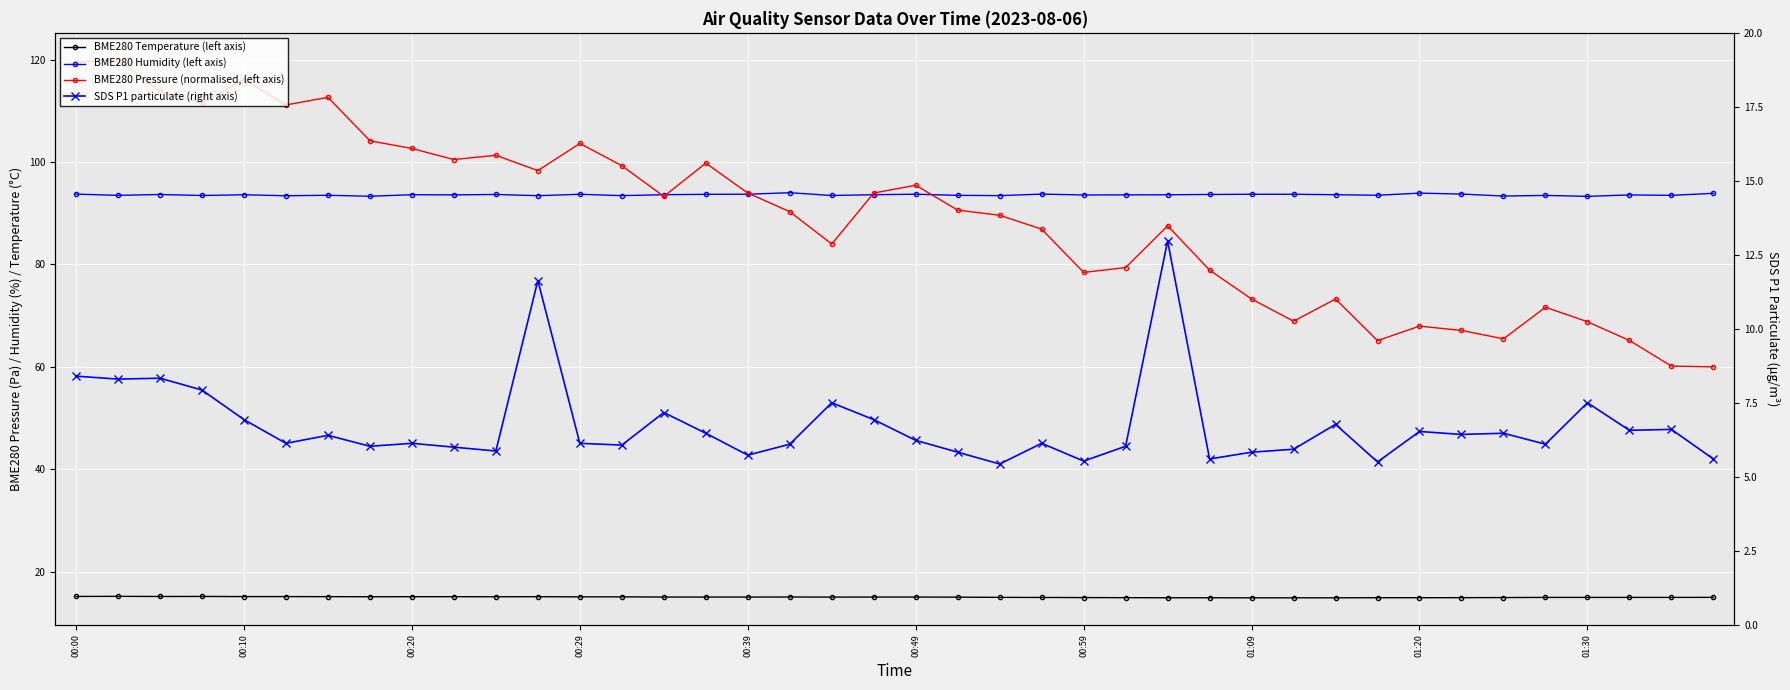

What is the difference between the BME280 Temperature (left axis) values at 27 and 01:09?

0.2